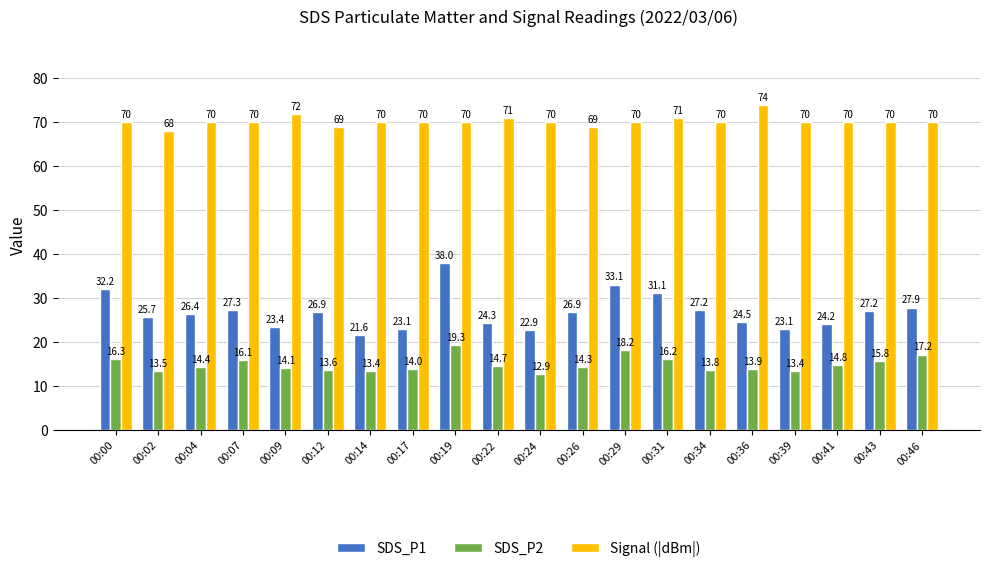

What is the average value of the Signal (|dBm|) series?

70.2